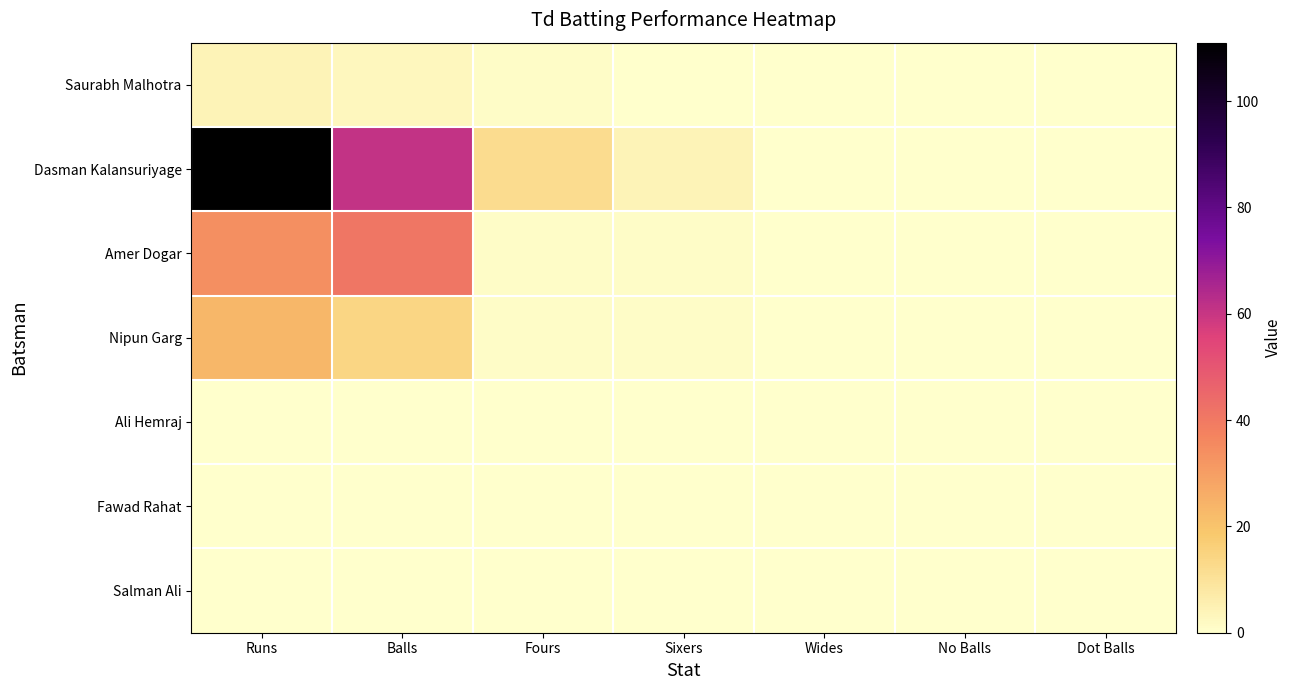

Reading left to right, extract all data points from this chart.

Saurabh Malhotra: Runs=4	Balls=3	Fours=1	Sixers=0	Wides=0	No Balls=0	Dot Balls=0
Dasman Kalansuriyage: Runs=111	Balls=61	Fours=12	Sixers=4	Wides=0	No Balls=0	Dot Balls=0
Amer Dogar: Runs=34	Balls=41	Fours=1	Sixers=1	Wides=0	No Balls=0	Dot Balls=0
Nipun Garg: Runs=23	Balls=14	Fours=1	Sixers=1	Wides=0	No Balls=0	Dot Balls=0
Ali Hemraj: Runs=0	Balls=0	Fours=0	Sixers=0	Wides=0	No Balls=0	Dot Balls=0
Fawad Rahat: Runs=0	Balls=0	Fours=0	Sixers=0	Wides=0	No Balls=0	Dot Balls=0
Salman Ali: Runs=0	Balls=0	Fours=0	Sixers=0	Wides=0	No Balls=0	Dot Balls=0